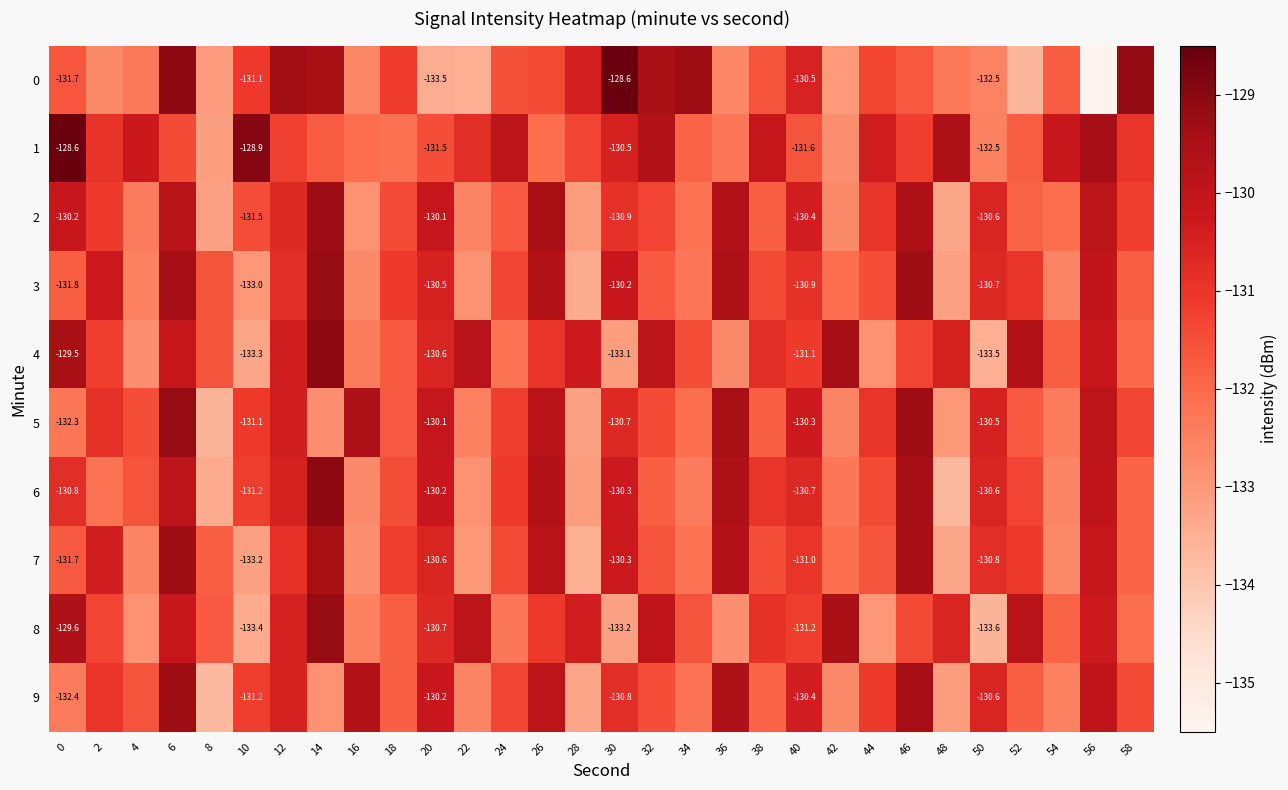

What is the difference between the maximum and minimum values in the 8 series?

4.4